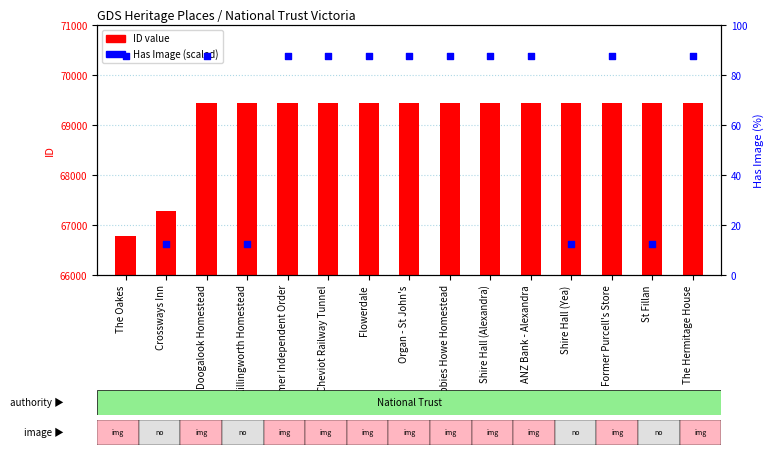

What is the total value across all series at The Hermitage House?

69536.5